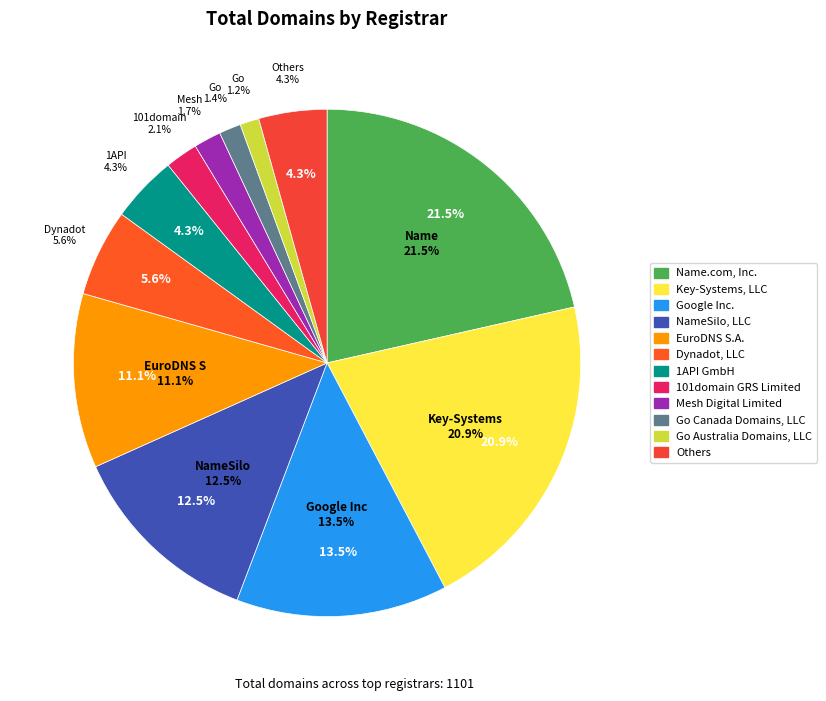

What percentage is the 1API GmbH slice, to the nearest percent?

4%